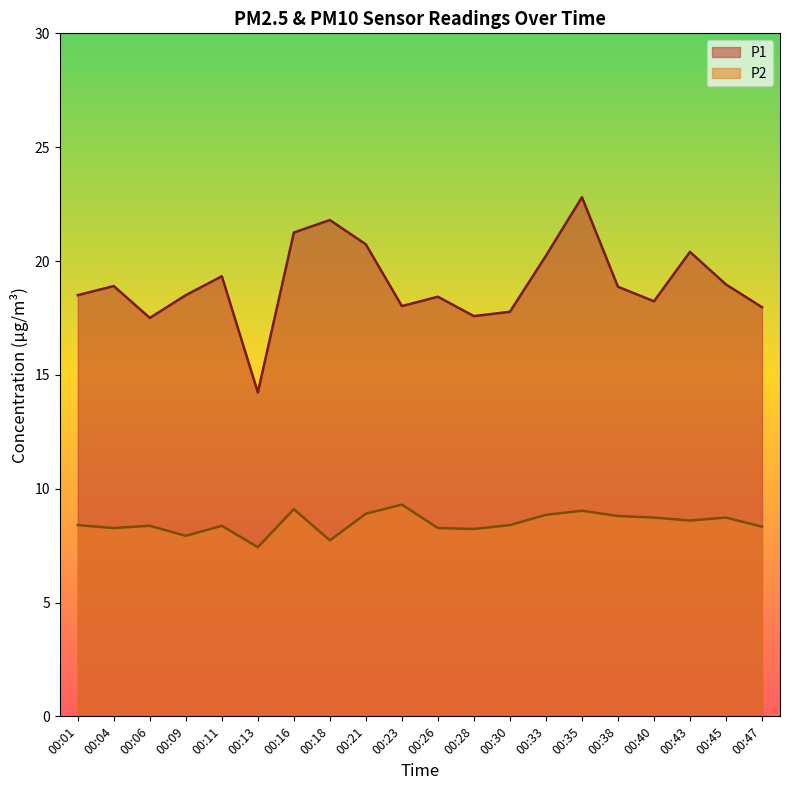

How many distinct data groups are displayed?

2